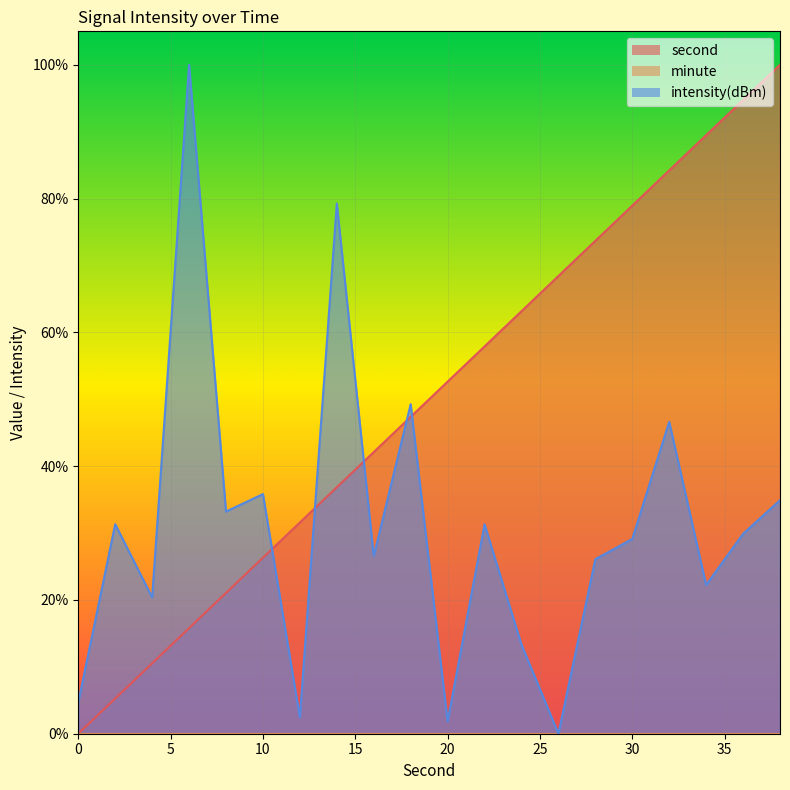

Where does the intensity(dBm) series first go above 29?

2